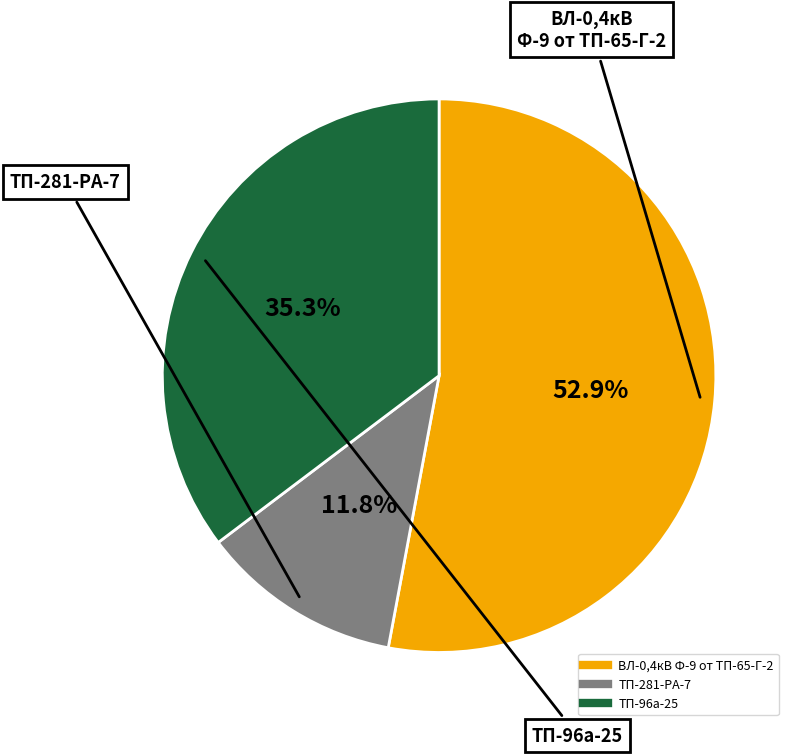

How many segments does this pie chart have?

3